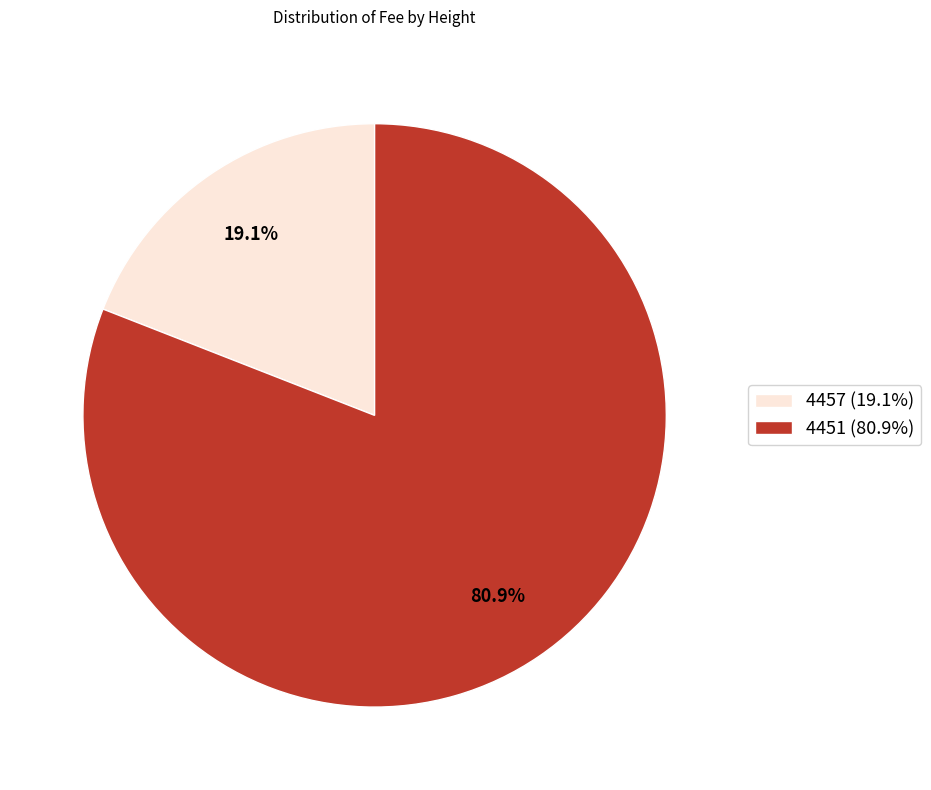

Is there a majority slice in this chart?

Yes